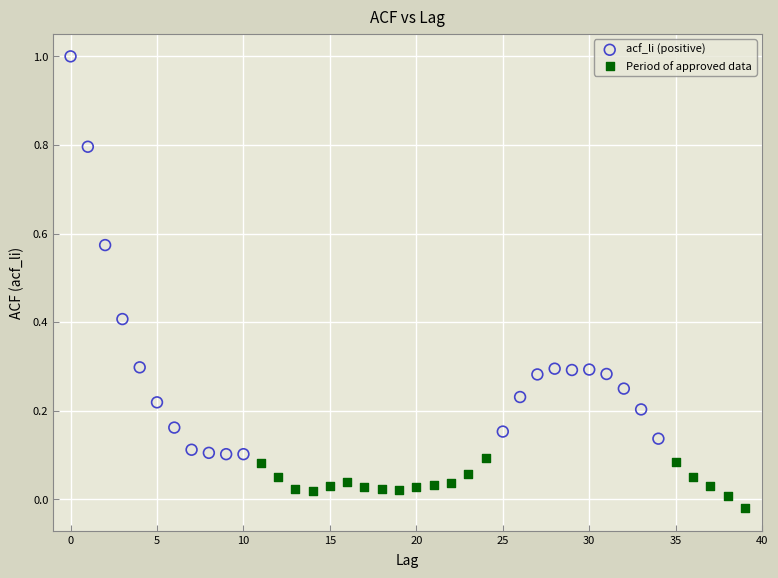

Which series has the largest Y range (max minus min)?

acf_li (positive)